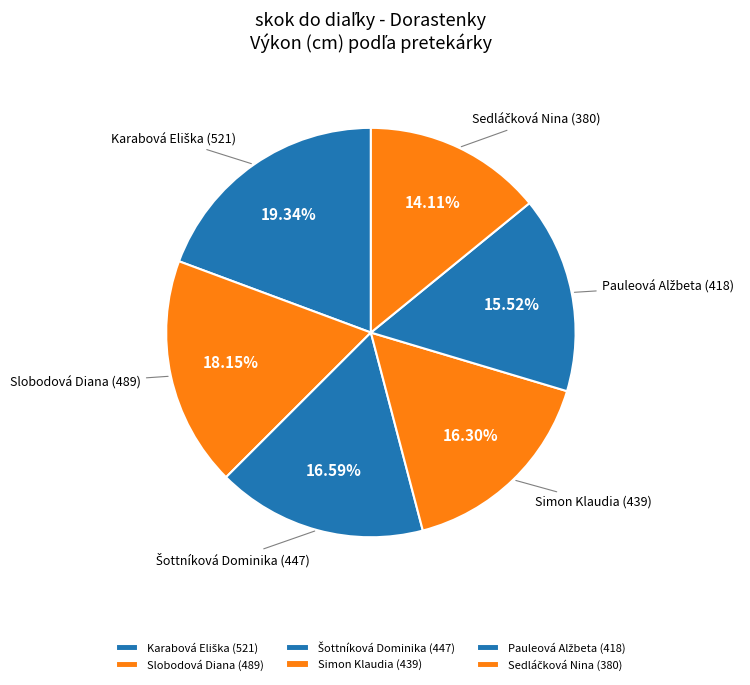

Which has a higher value, Slobodová Diana or Simon Klaudia?

Slobodová Diana